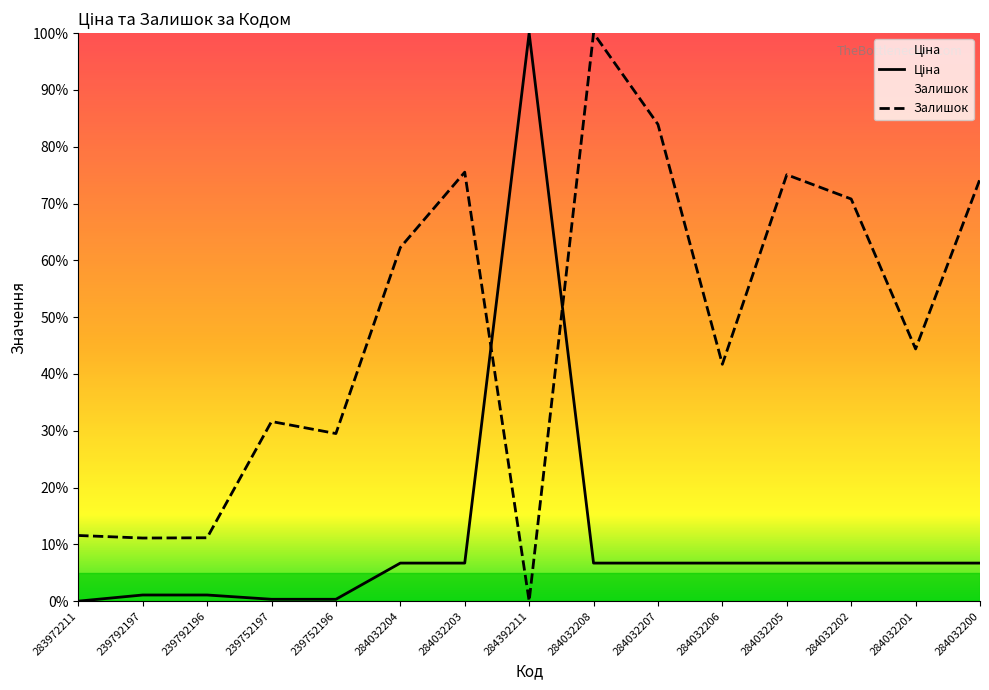

What is the average value of the Ціна series?

10.9